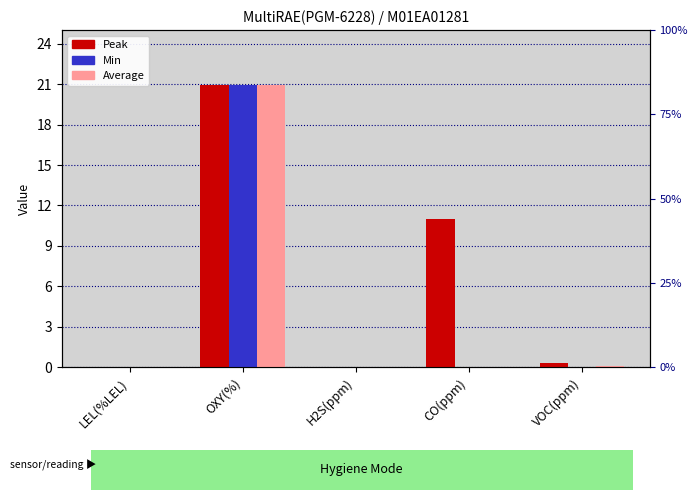

Reading right to left, extract all data points from this chart.

Peak: 0.3	11.0	0.0	20.9	0.0
Min: 0.0	0.0	0.0	20.9	0.0
Average: 0.1	0.0	0.0	20.9	0.0